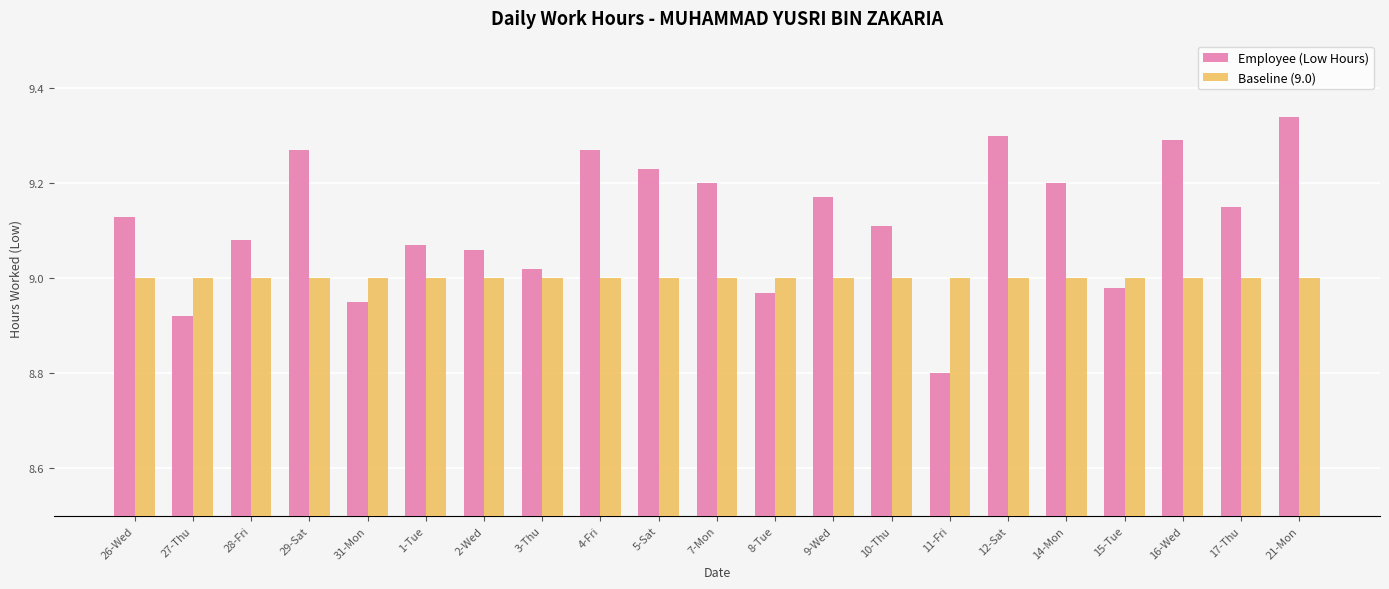

List the series in order of their peak value, lowest first.

Baseline (9.0), Employee (Low Hours)